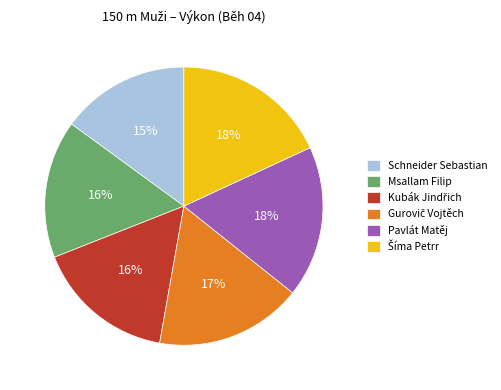

Approximately how many times larger is the value at Pavlát Matěj compared to Msallam Filip?

1.1